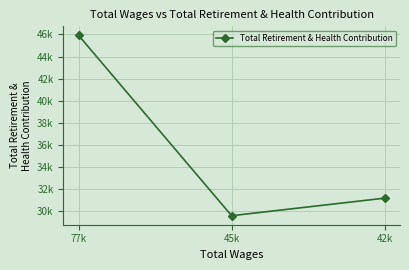

Is this an area chart (filled region under the line)?

No